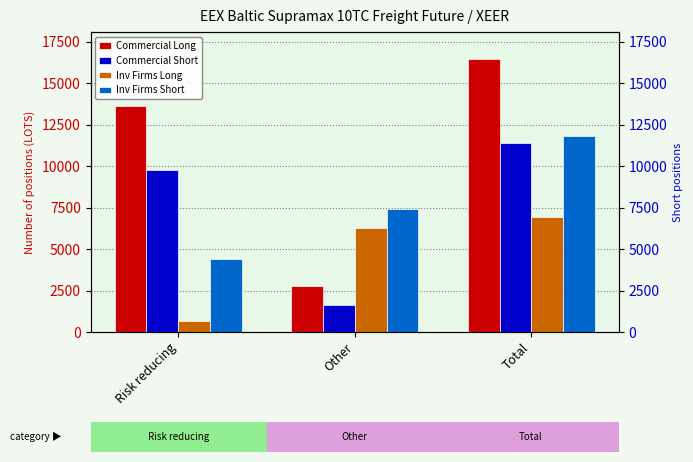

True or false: Inv Firms Short has a value of 7440.0 at Other.

True